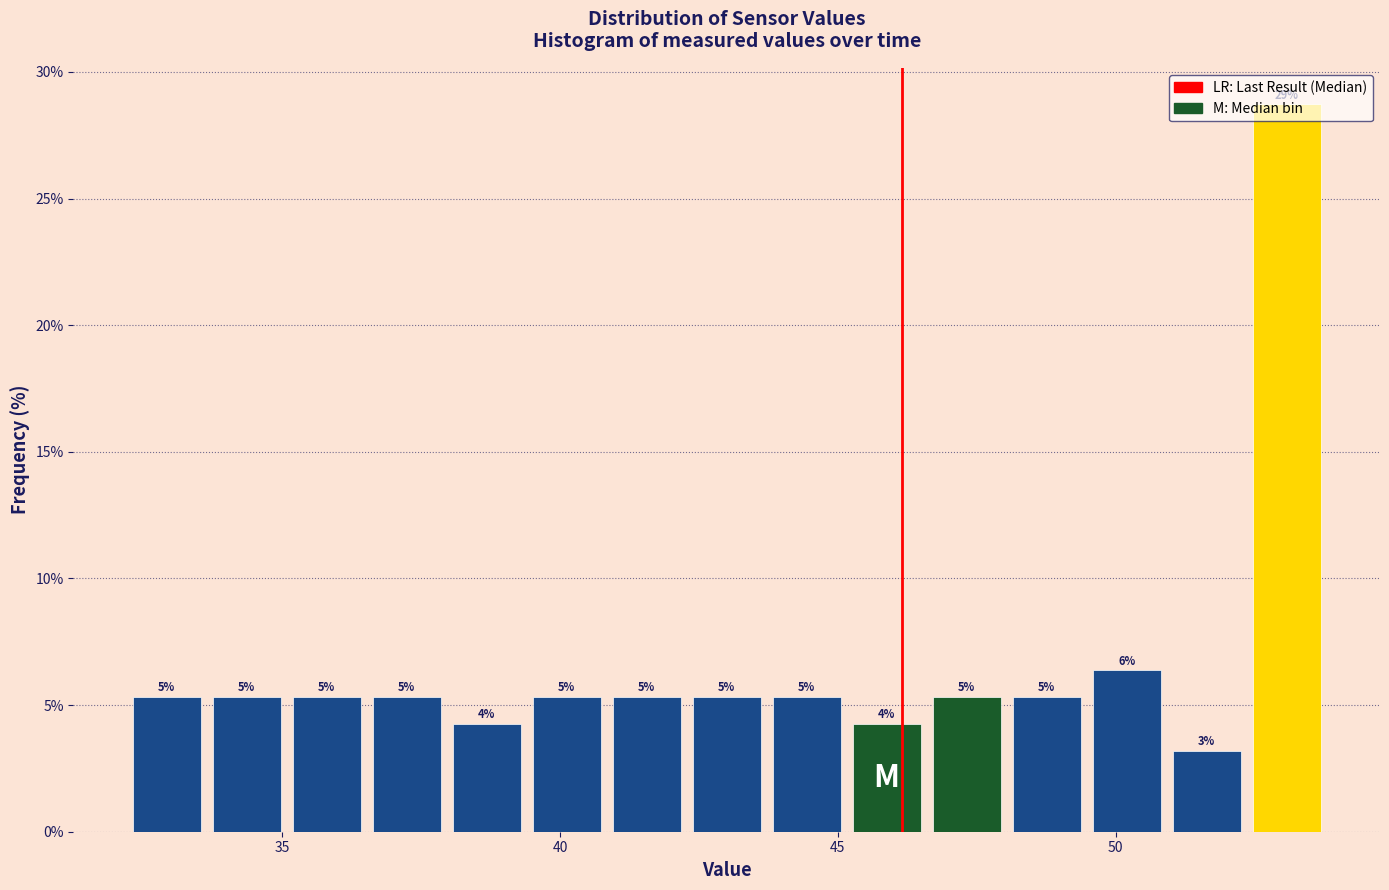

Around what value on the x-axis is the tallest bar? Give the approximate position of its centre, as read against the axis.

53.0